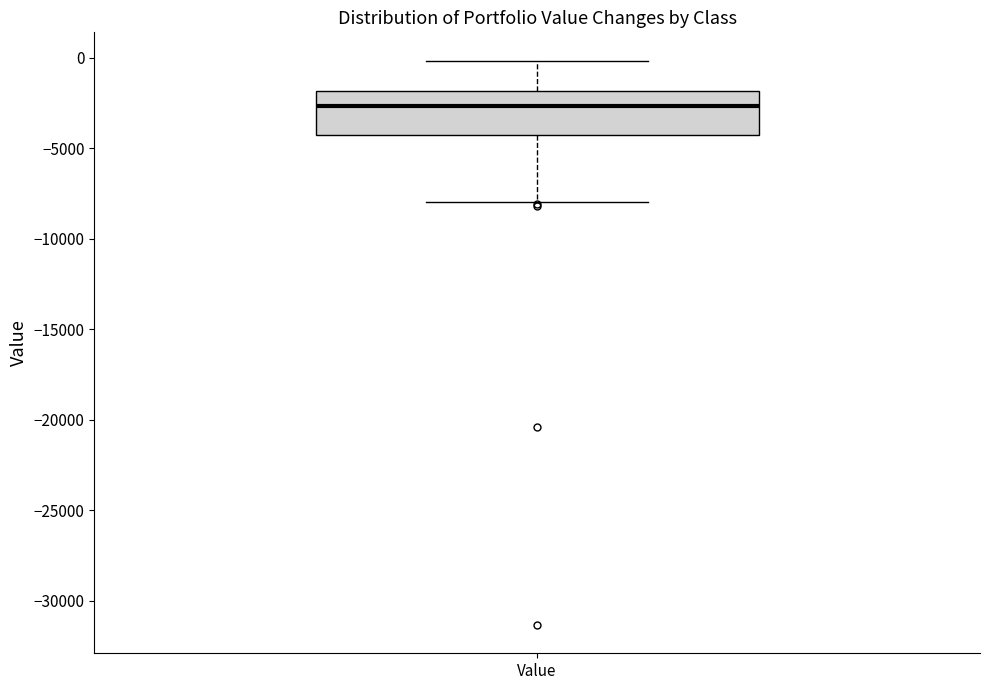

Read this box plot against the y-axis: the position of the median line, the range covered by the box, and the ends of both whiskers. The values are not printed on the chart, so give them approximately, as read against the axis.

median -2500, box -4500 to -2000, whiskers -8000 to 0